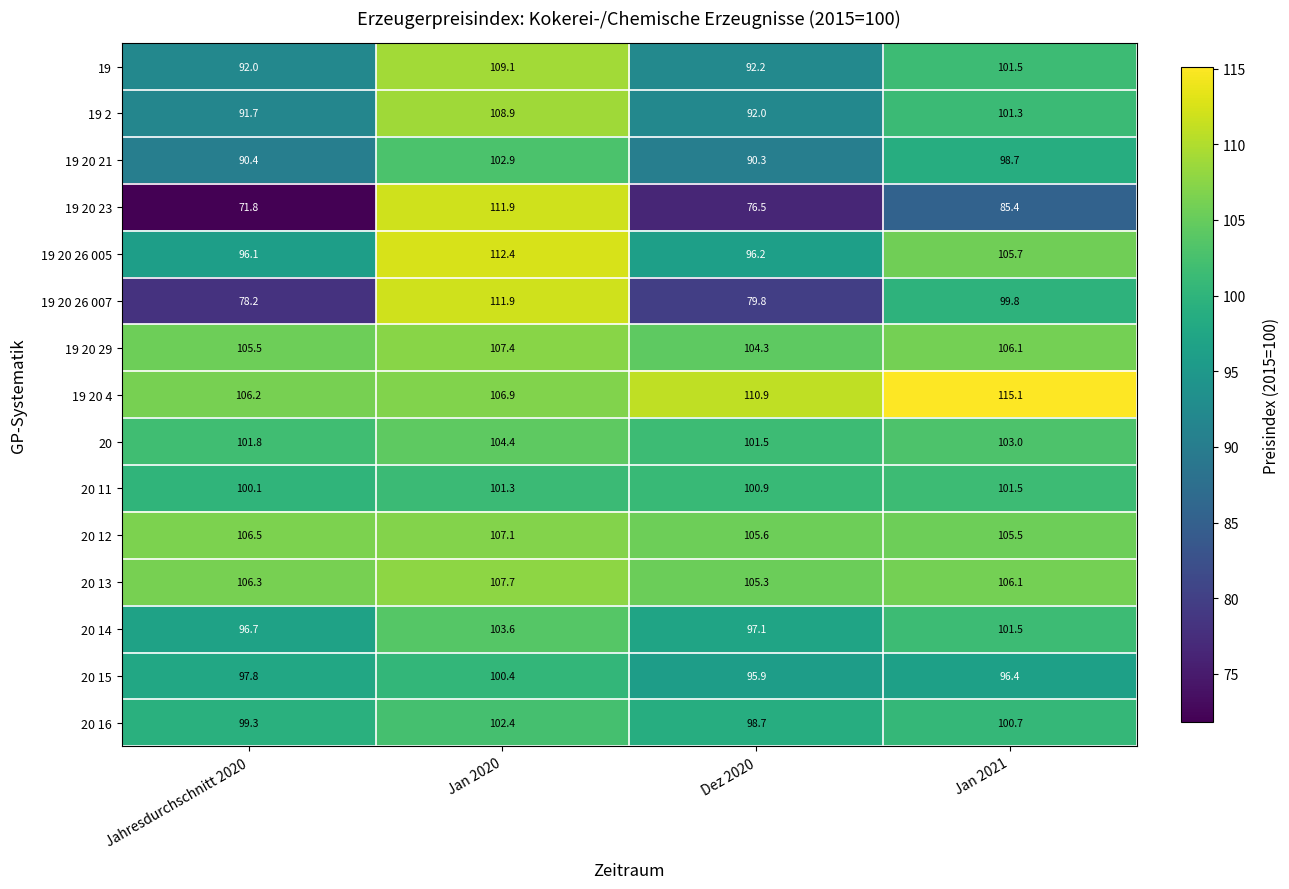

What is the total value across all series at Jan 2021?

1528.3